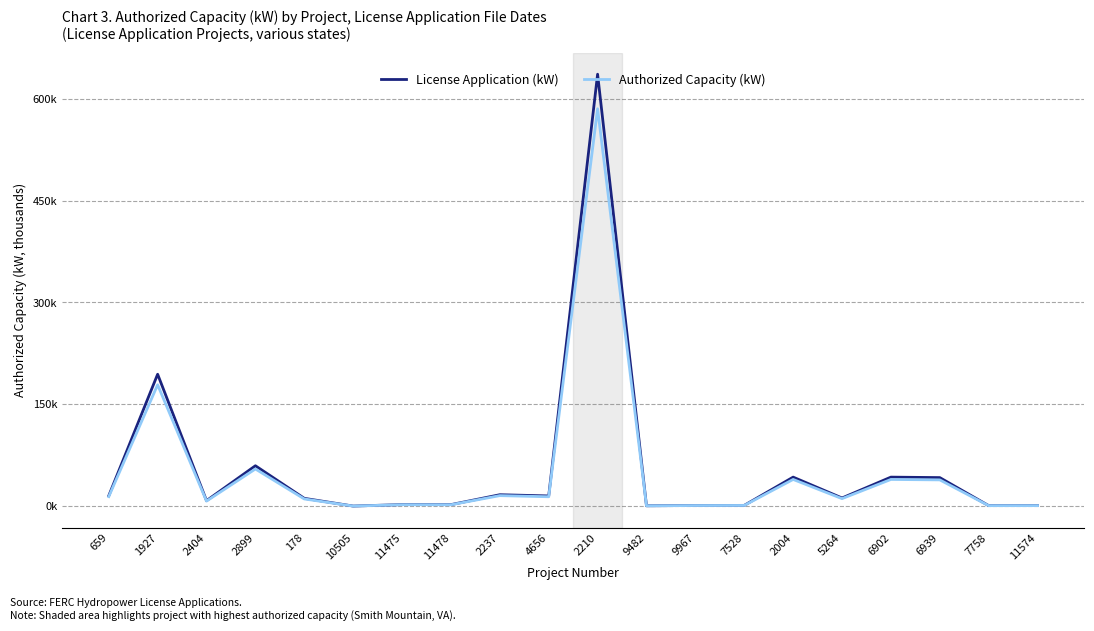

In License Application (kW), how many points are lower than both neighbors (excluding endpoints)?

7